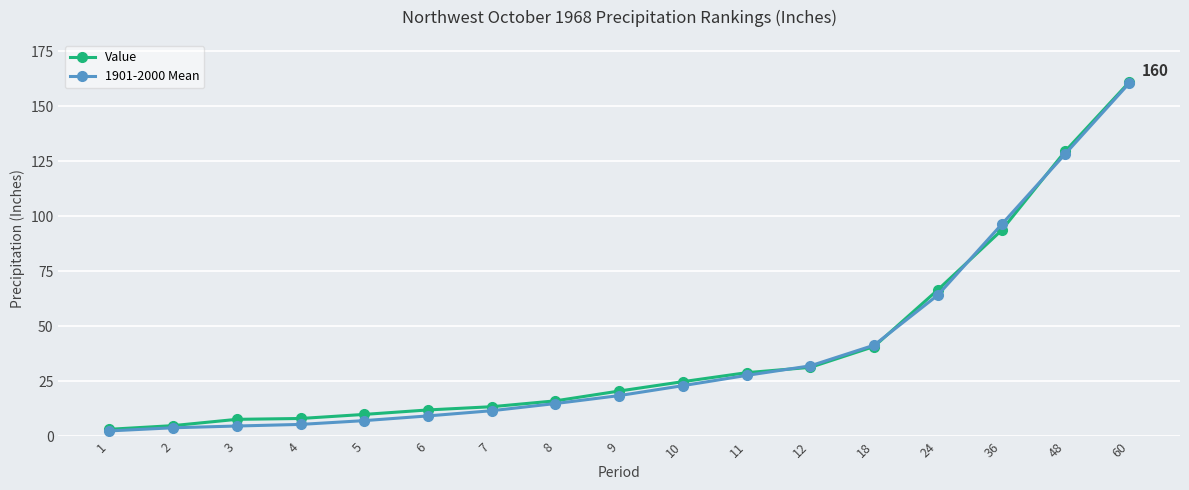

What is the smallest value displayed?

2.5